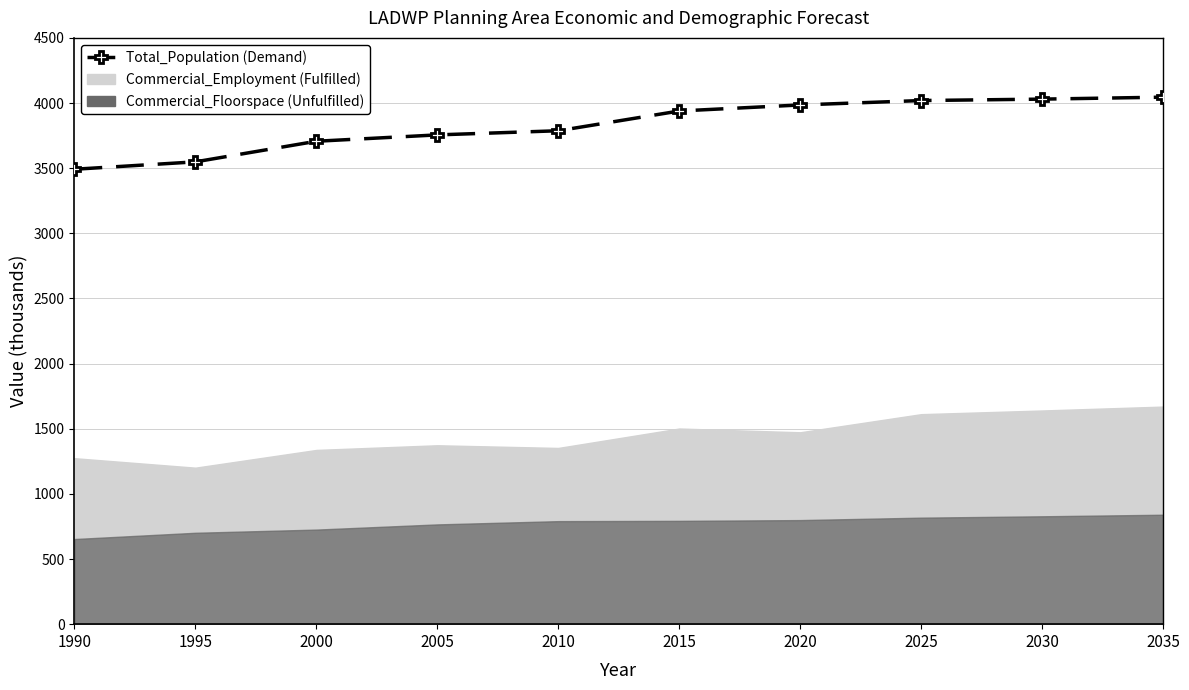

How many values are below 3938?

5